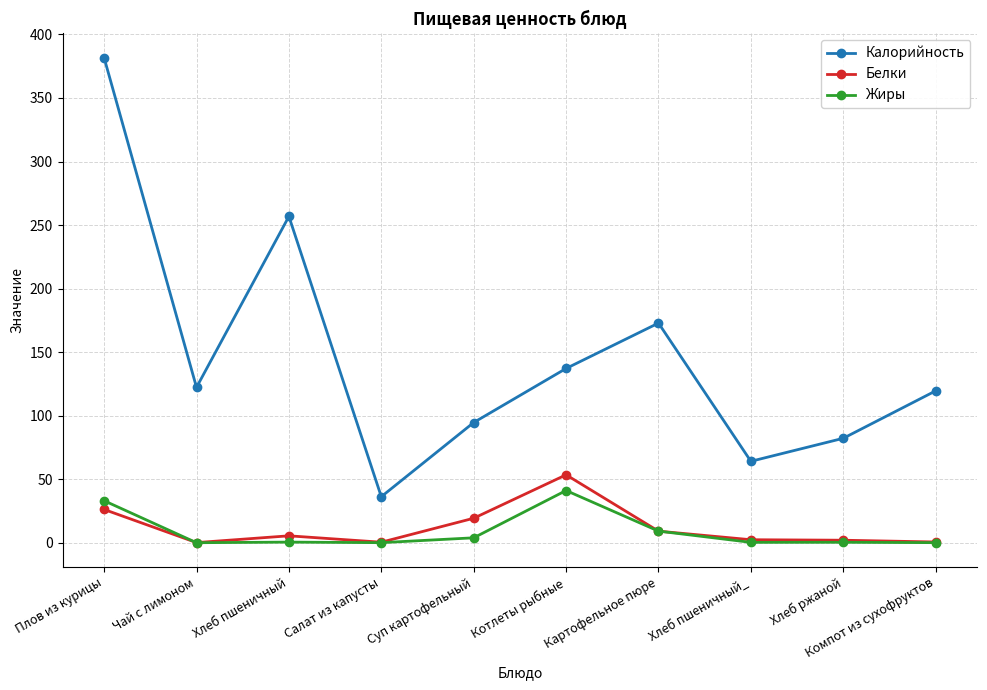

How many data points in Белки are above 5?

5